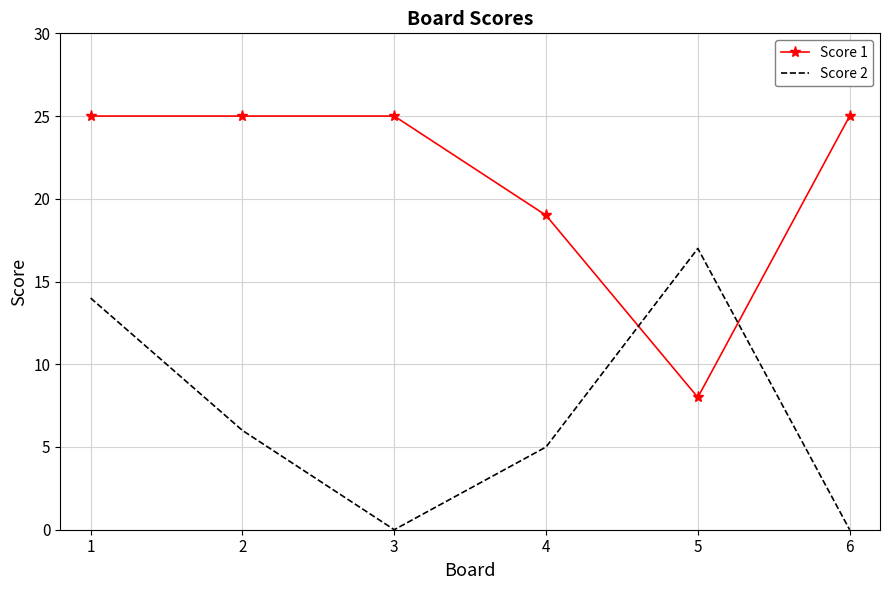

What is the difference between the maximum and minimum values in the Score 1 series?

17